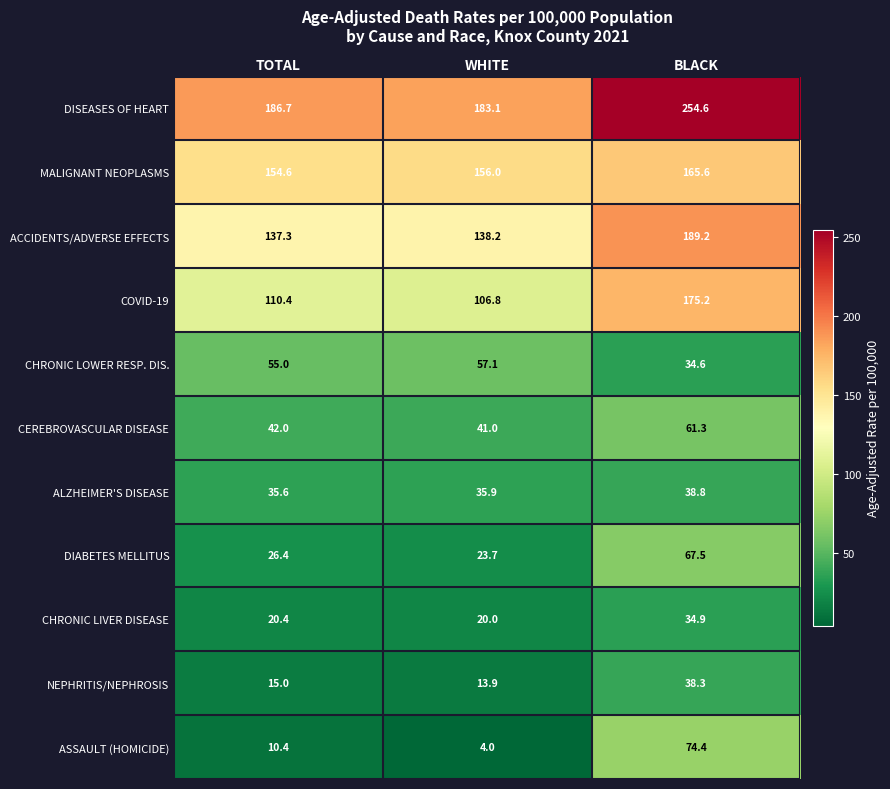

Which series has the largest total across all categories?

DISEASES OF HEART